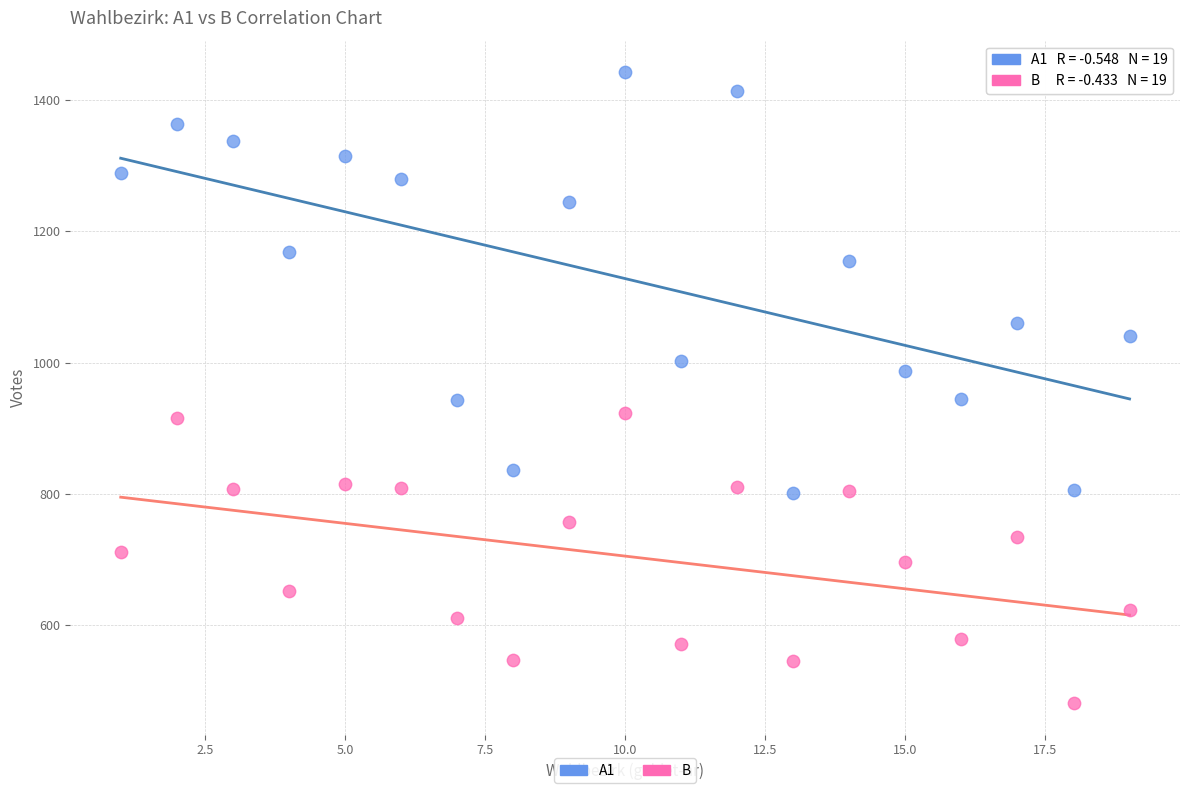

Across all data points, what is the range of X values (max minus min)?

18